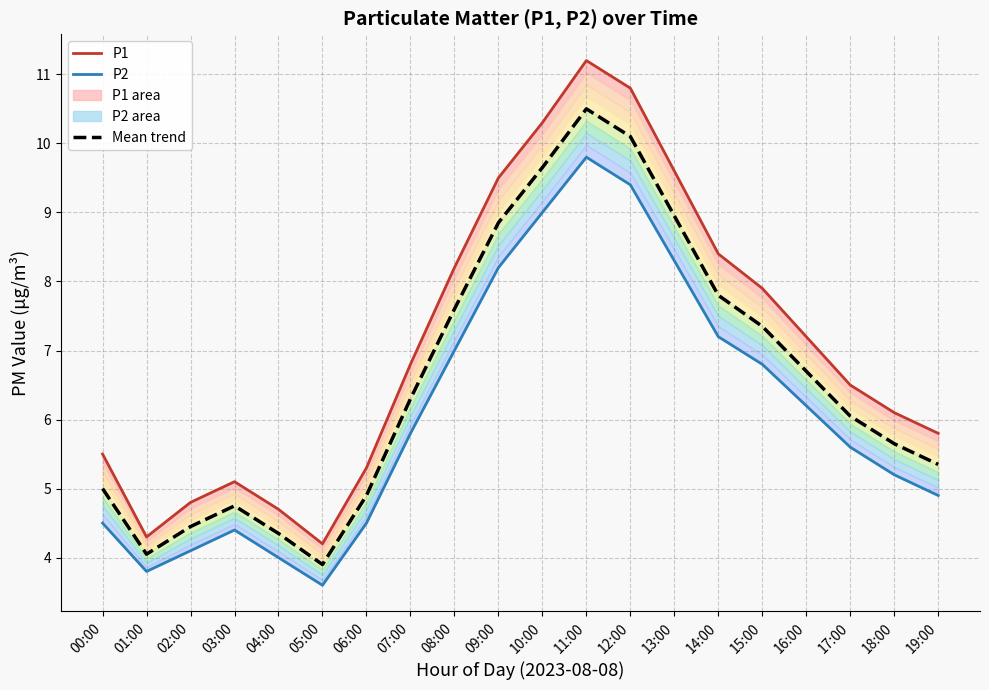

How many interior local peaks does the P1 series have?

2